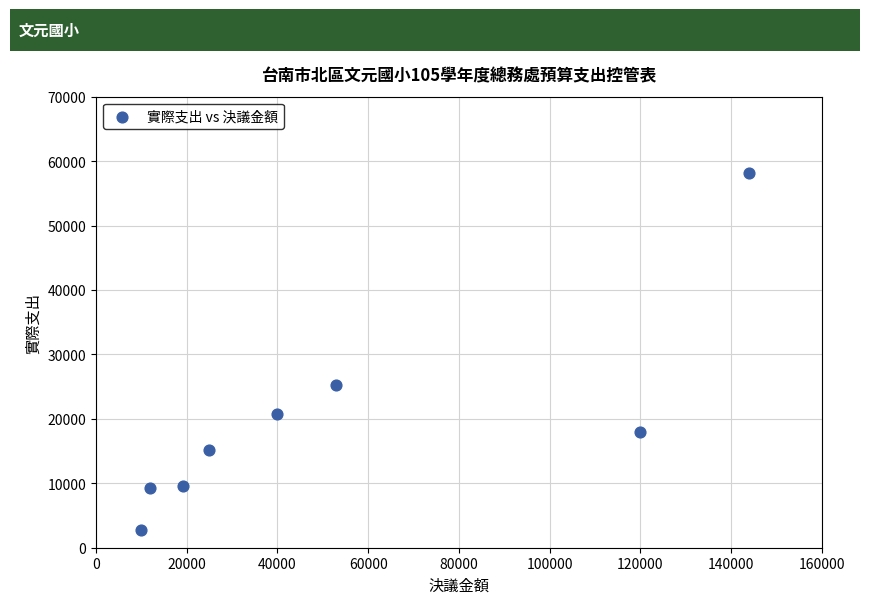

What is the range of Y values (max minus min)?

55512